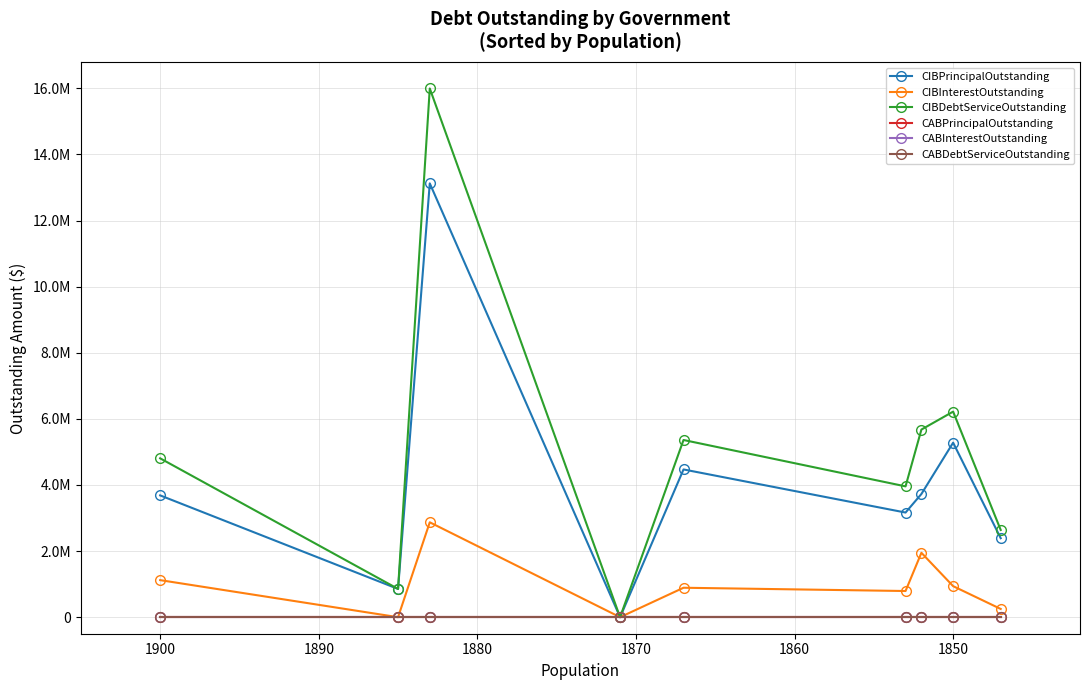

What is the highest value of the CIBDebtServiceOutstanding series?

15996271.2